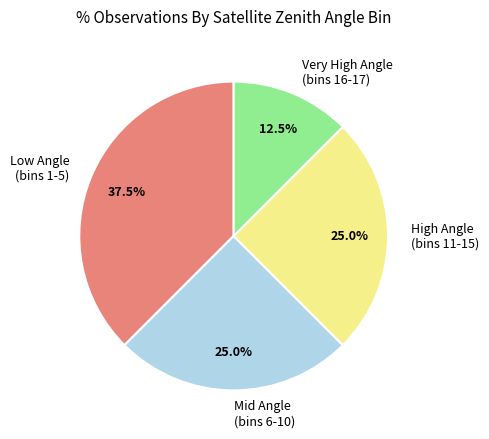

Is there any slice that represents more than half of the pie?

No